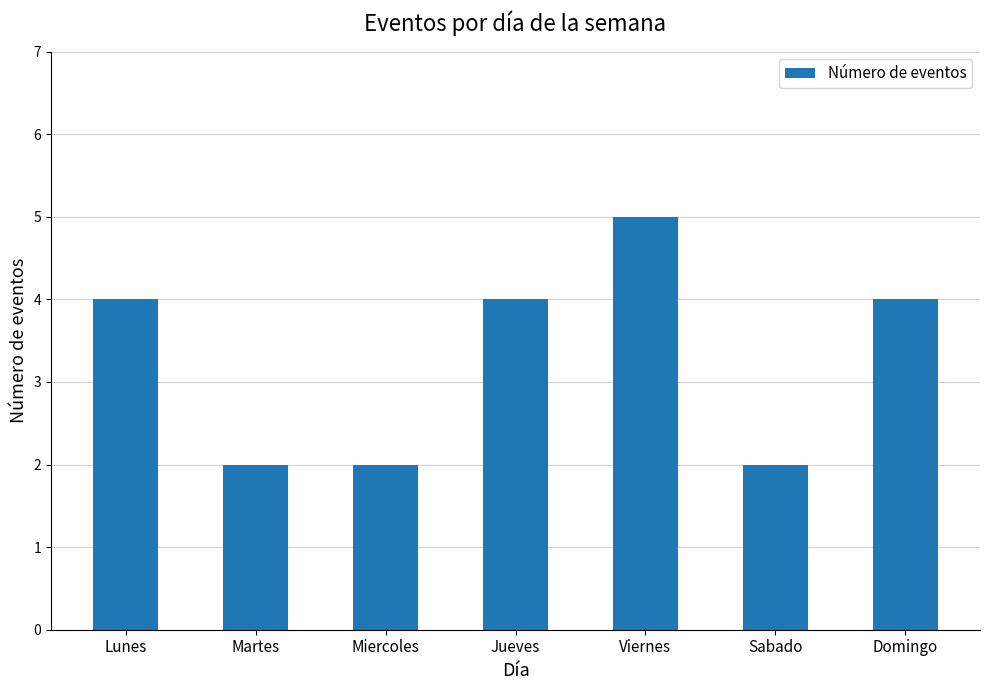

The value at Jueves is 1. True or false?

False